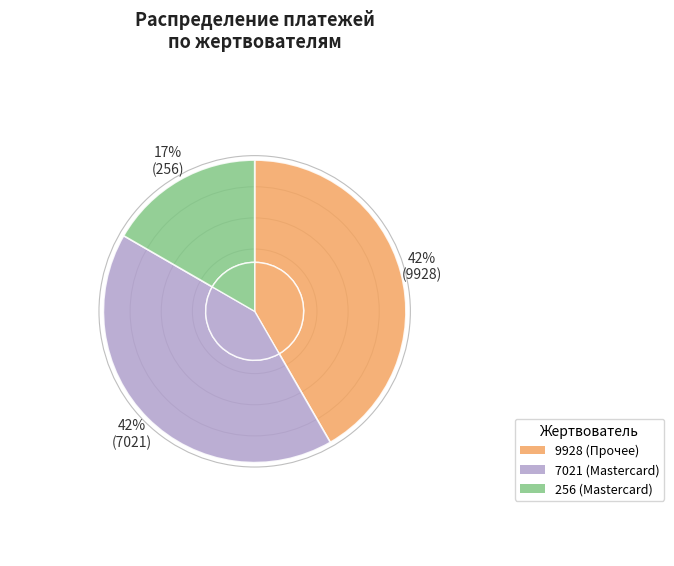

True or false: 7021 accounts for 42% of the total.

True